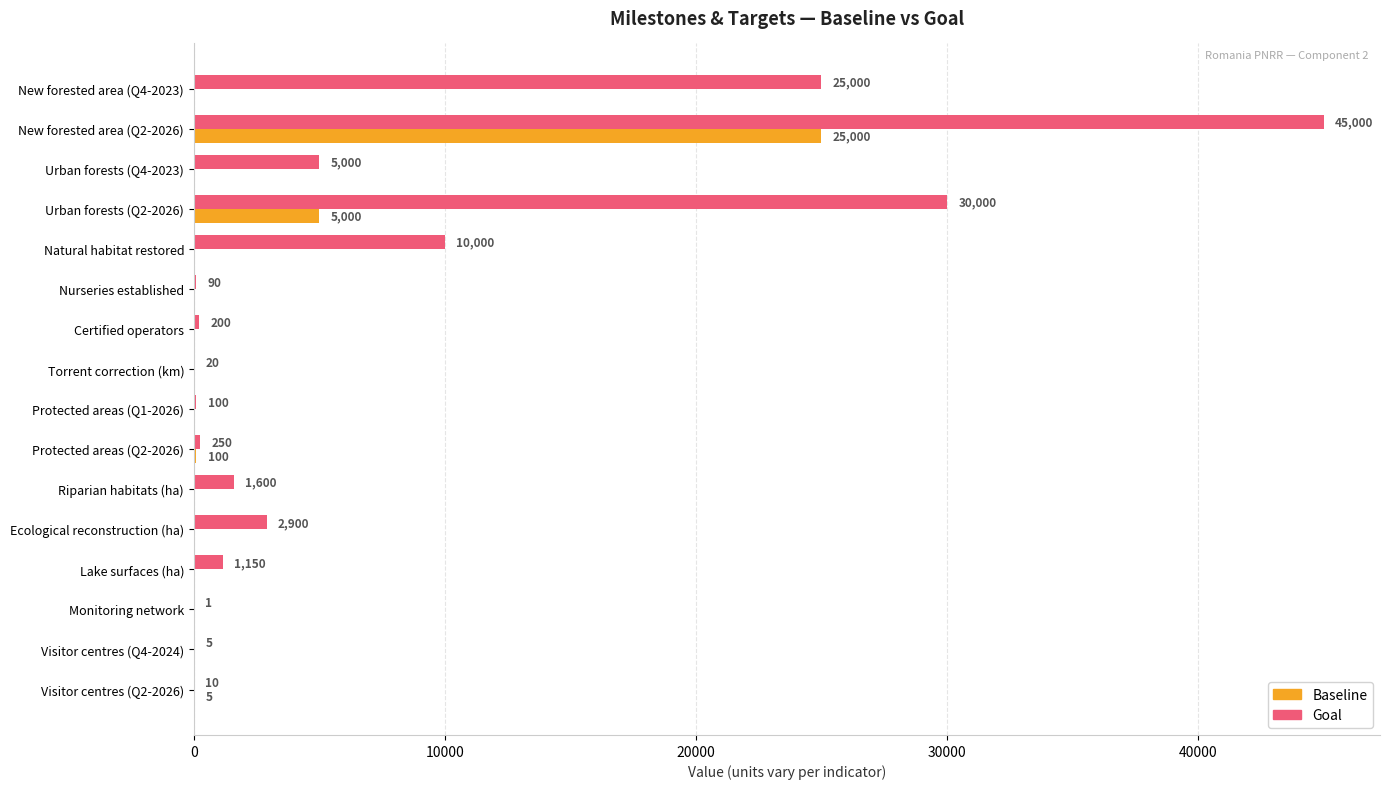

What is the sum of all Baseline values?

30105